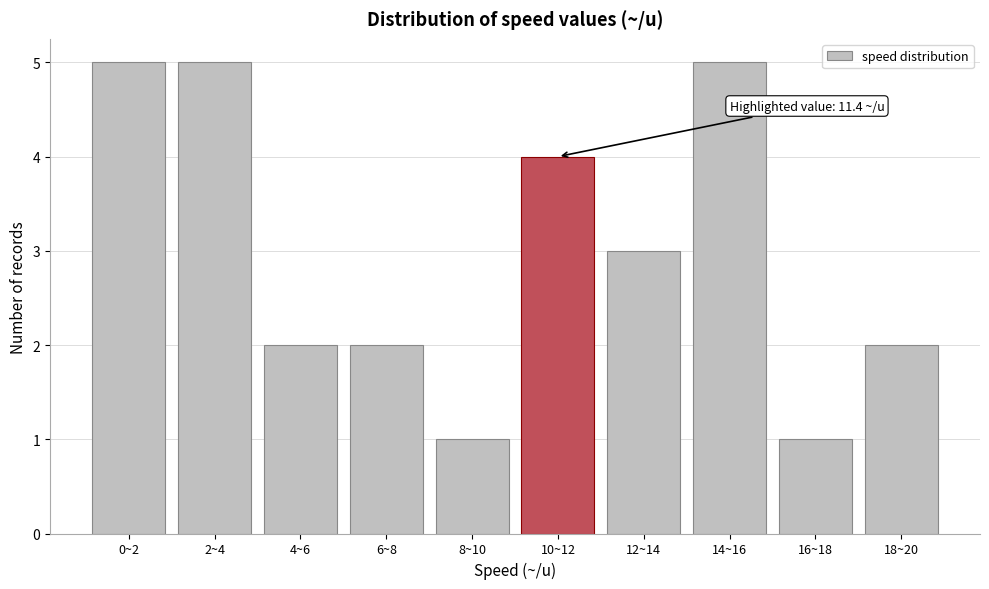

Reading right to left, list all the values displayed in this chart.

18~20=2	16~18=1	14~16=5	12~14=3	10~12=4	8~10=1	6~8=2	4~6=2	2~4=5	0~2=5